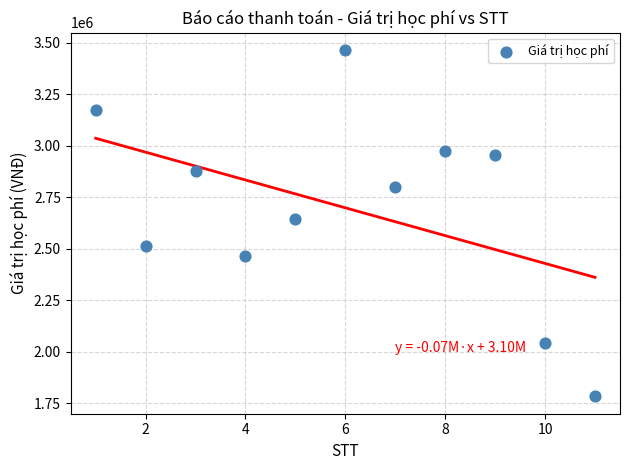

What is the range of X values (max minus min)?

10